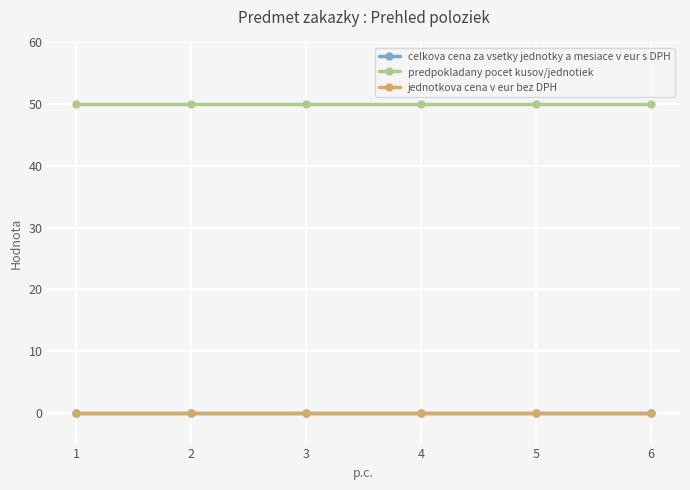

True or false: jednotkova cena v eur bez DPH and predpokladany pocet kusov/jednotiek cross at least once.

False